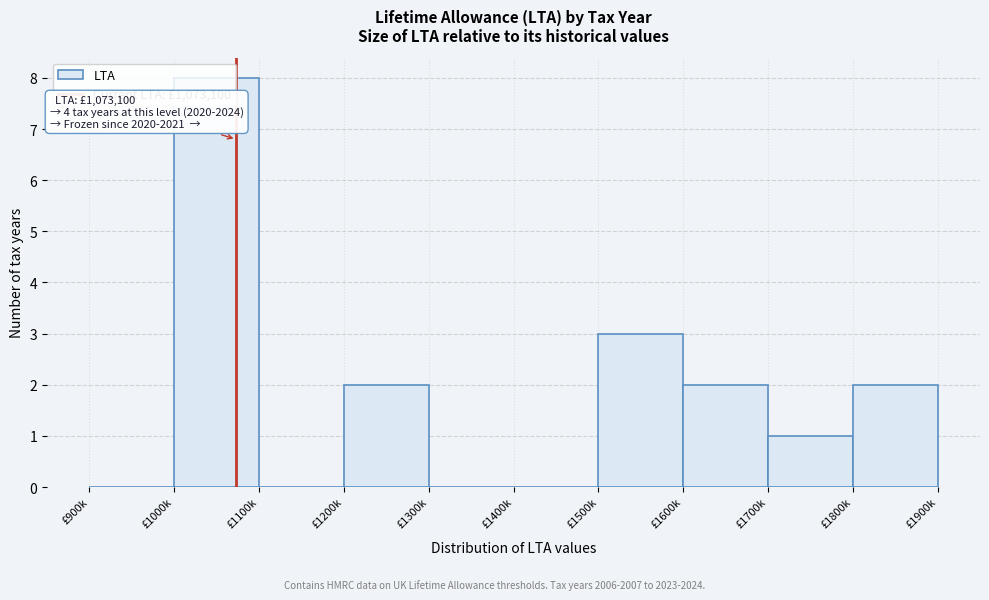

The value at £900k is 0. True or false?

True